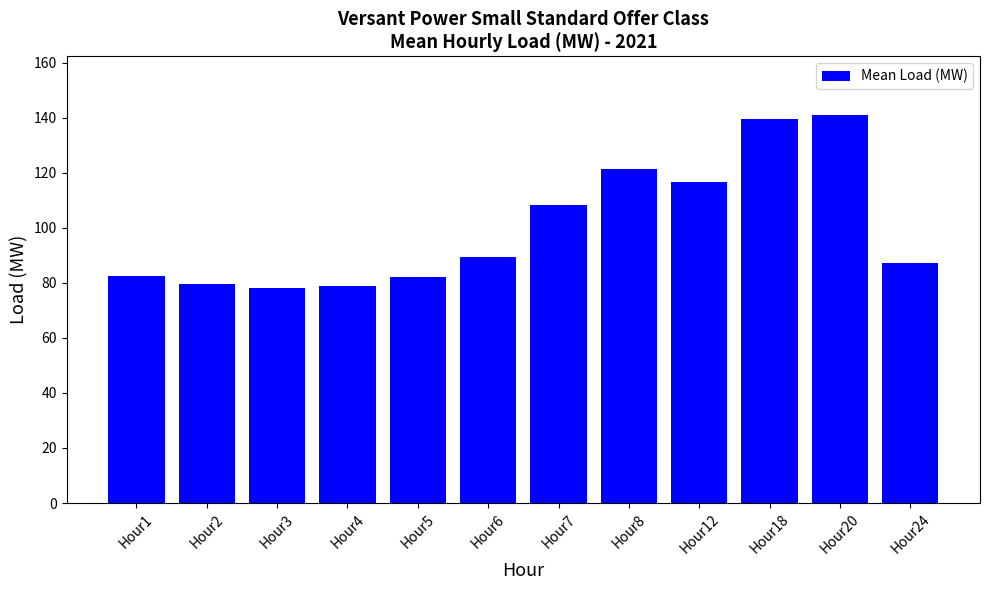

What is the value of the 4th bar from the left?

78.8